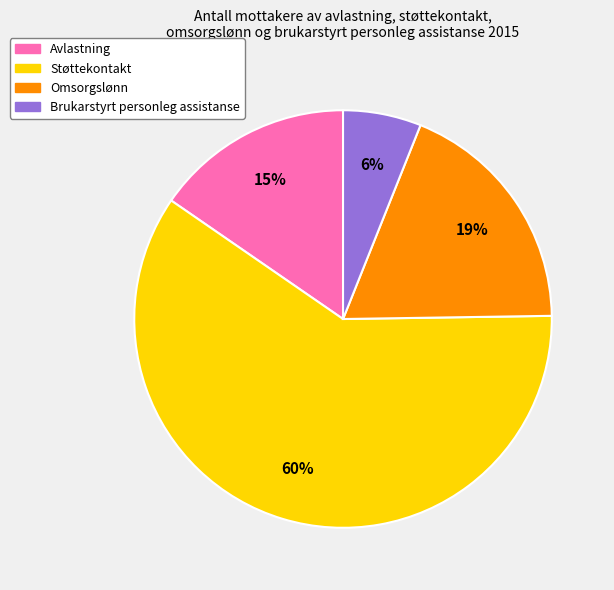

Is it true that Støttekontakt is 60% of the pie?

True